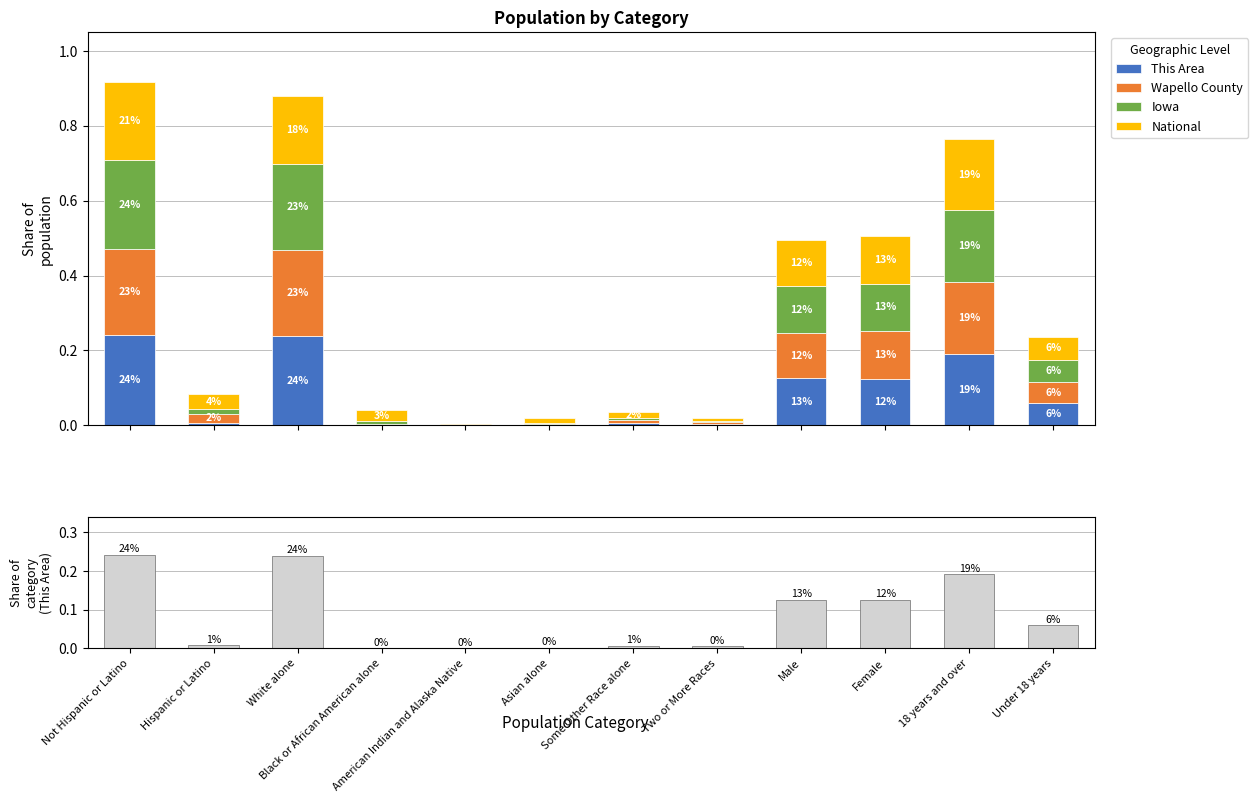

Read the Wapello County value at Not Hispanic or Latino.

0.2